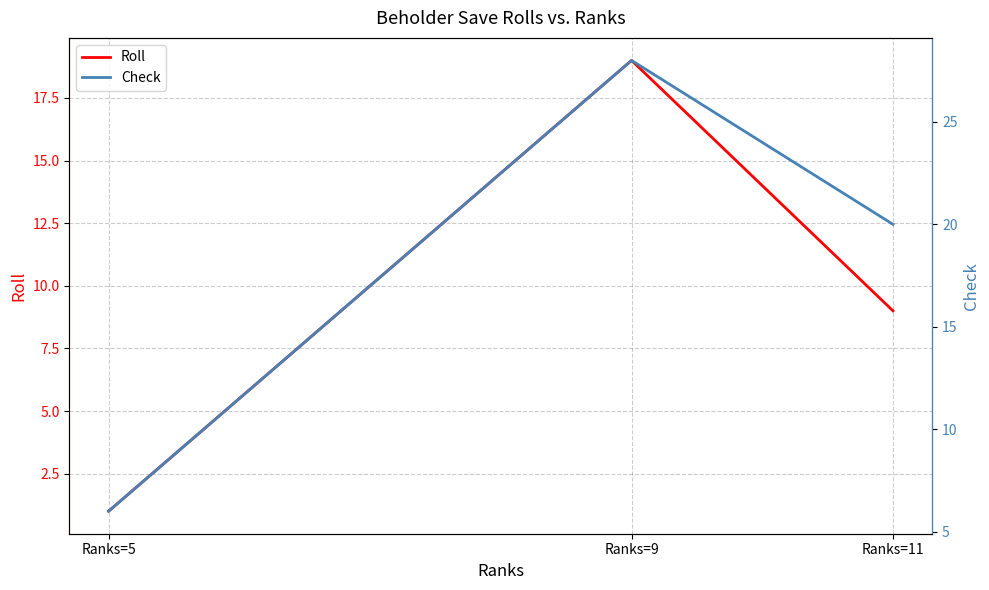

Which series has the largest total across all categories?

Check